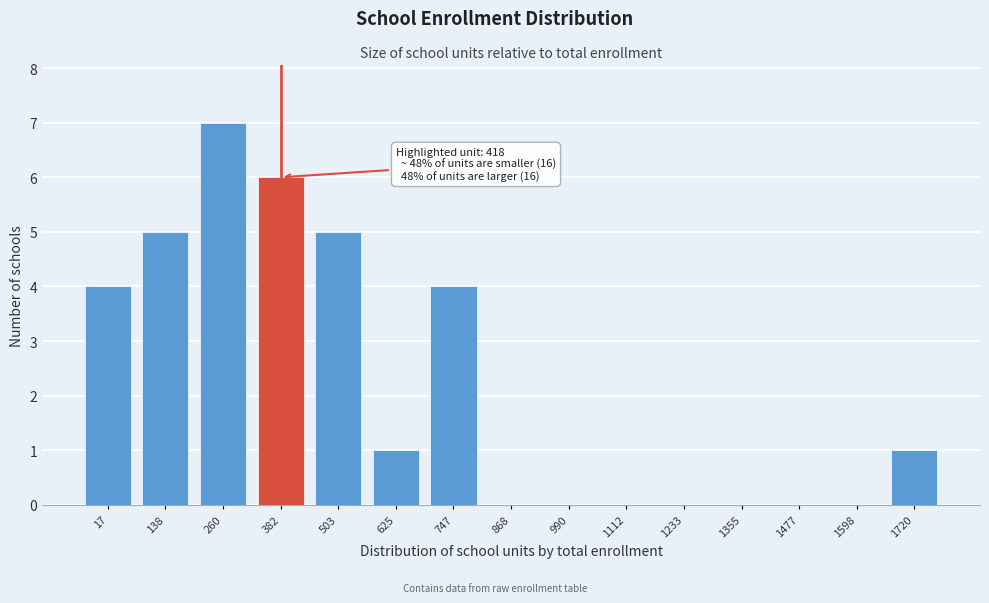

Reading left to right, extract all data points from this chart.

17=4	138=5	260=7	382=6	503=5	625=1	747=4	868=0	990=0	1112=0	1233=0	1355=0	1477=0	1598=0	1720=1